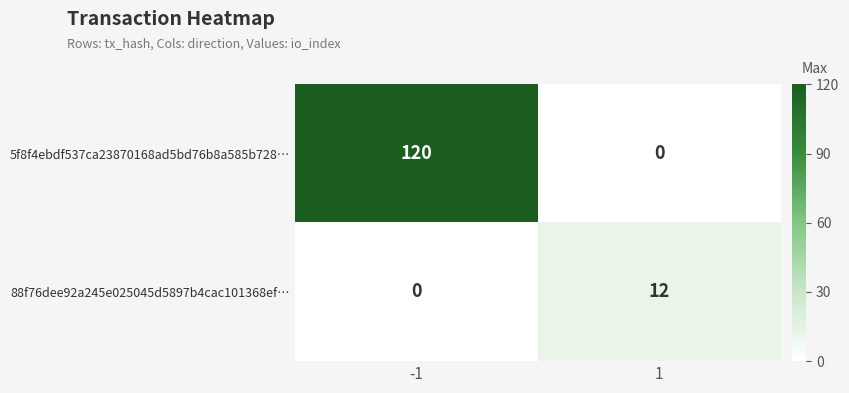

What is the maximum value for 5f8f4ebdf537ca23870168ad5bd76b8a585b728…?

120